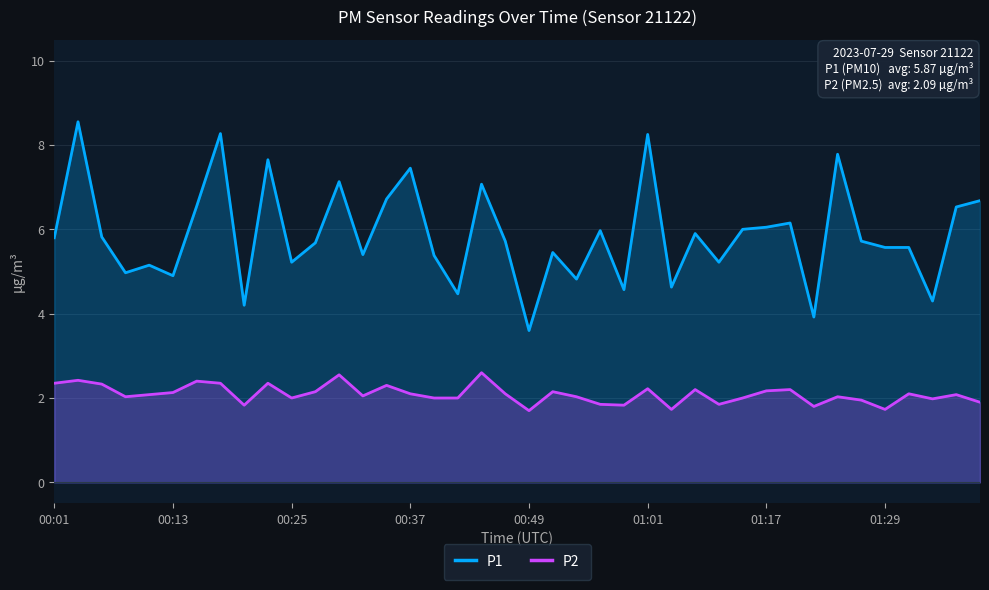

What is the difference between the P2 values at 34 and 33?

0.1